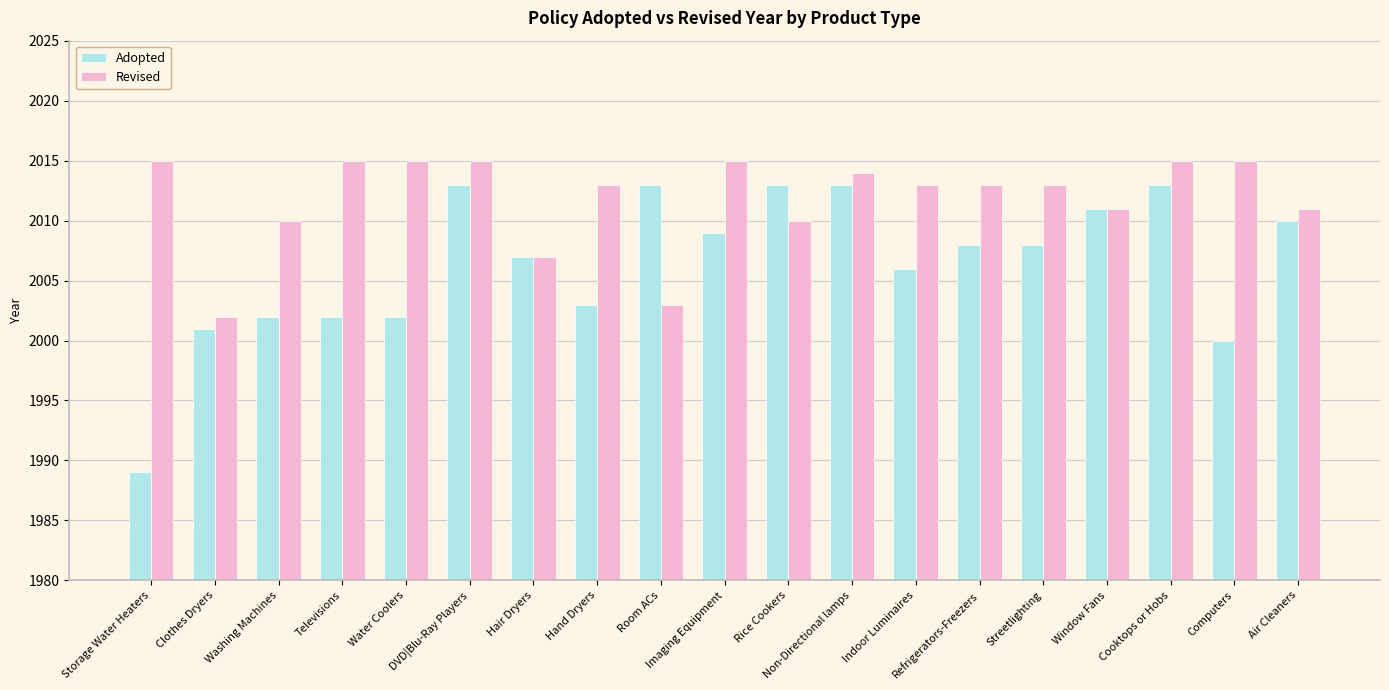

The Revised series shows 2867 at Refrigerators-Freezers. True or false?

False